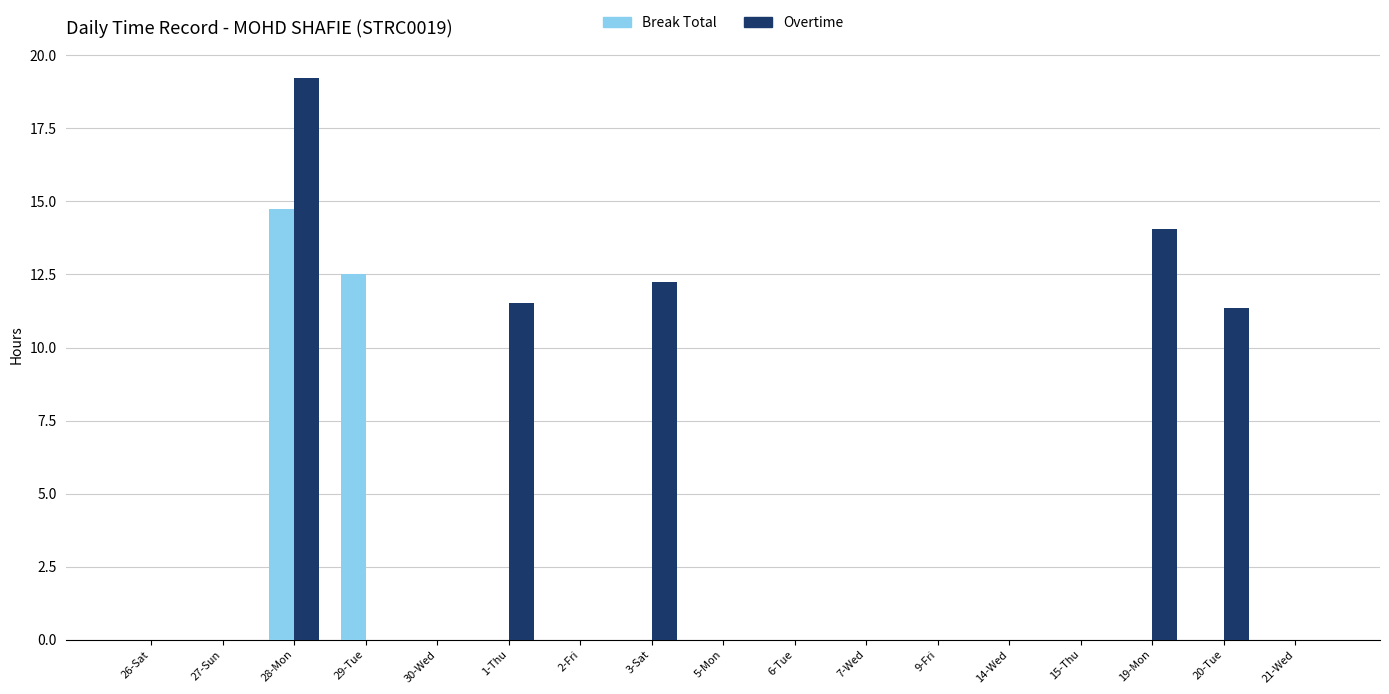

The Overtime series shows 0.0 at 9-Fri. True or false?

True